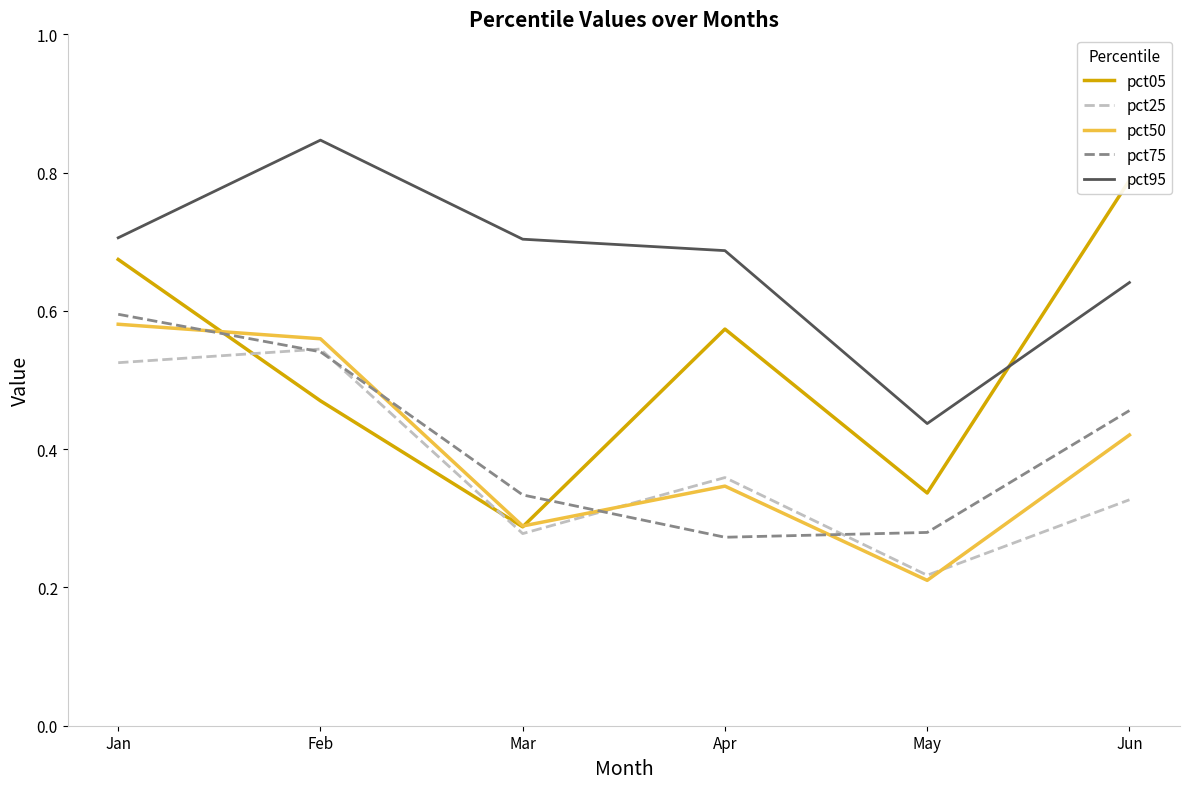

Rank the series by their maximum value, from lowest to highest.

pct25, pct50, pct75, pct05, pct95